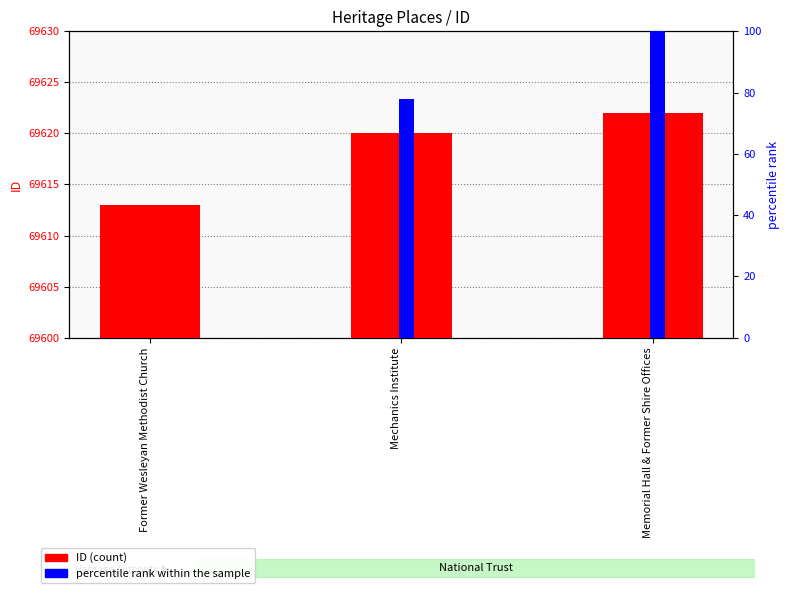

How many percentile rank within the sample values are between 0 and 100?

3